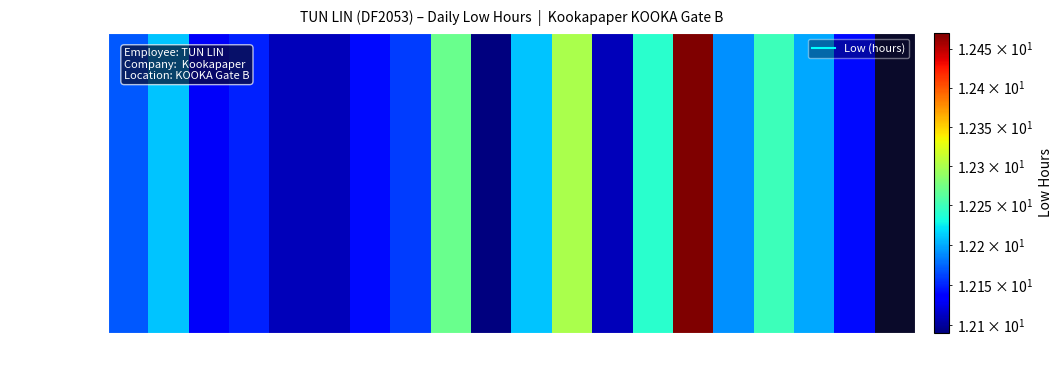

Count the number of categories in the chart.

20